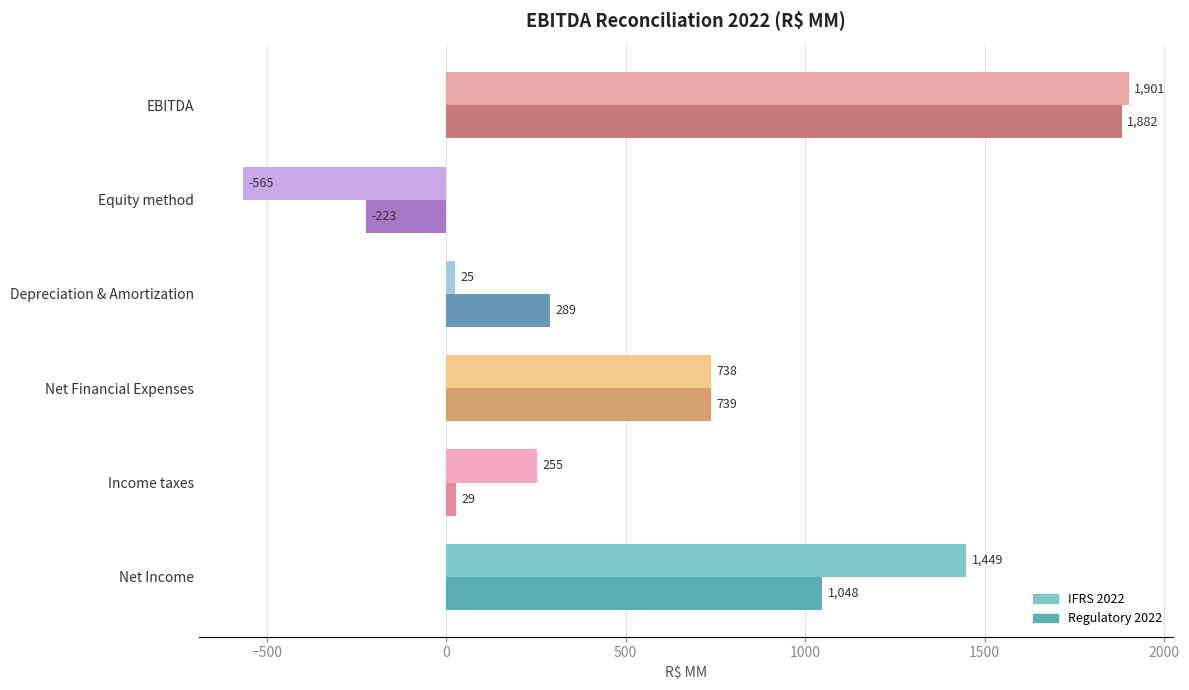

Which series has the largest range (max minus min)?

IFRS 2022